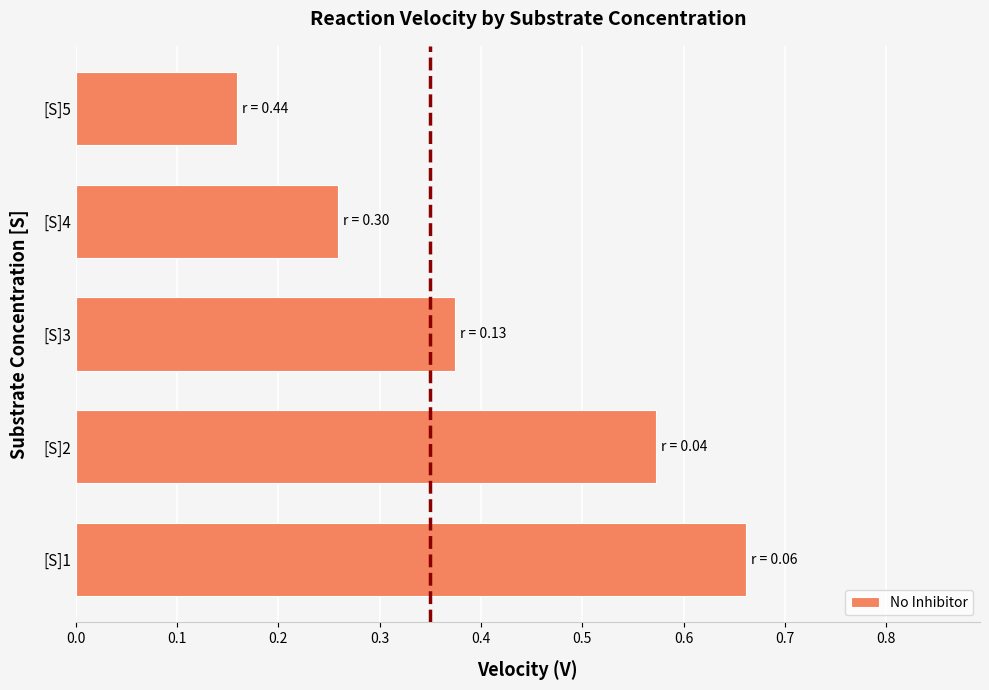

Rank the categories by value from highest to lowest.

[S]1, [S]2, [S]3, [S]4, [S]5